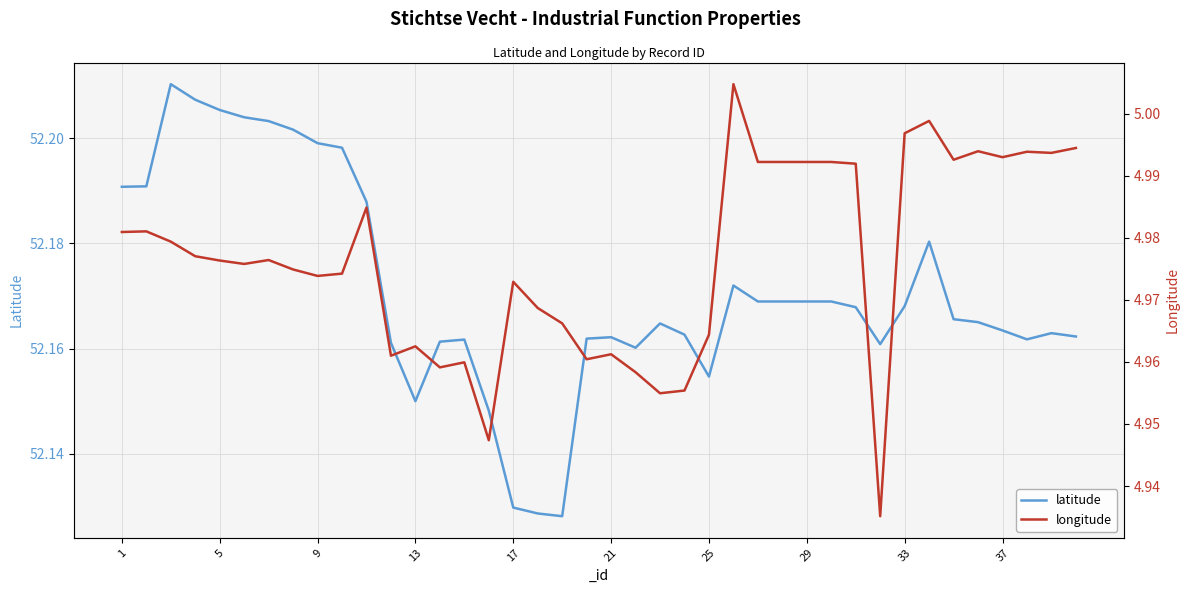

Rank the series by their maximum value, from highest to lowest.

latitude, longitude